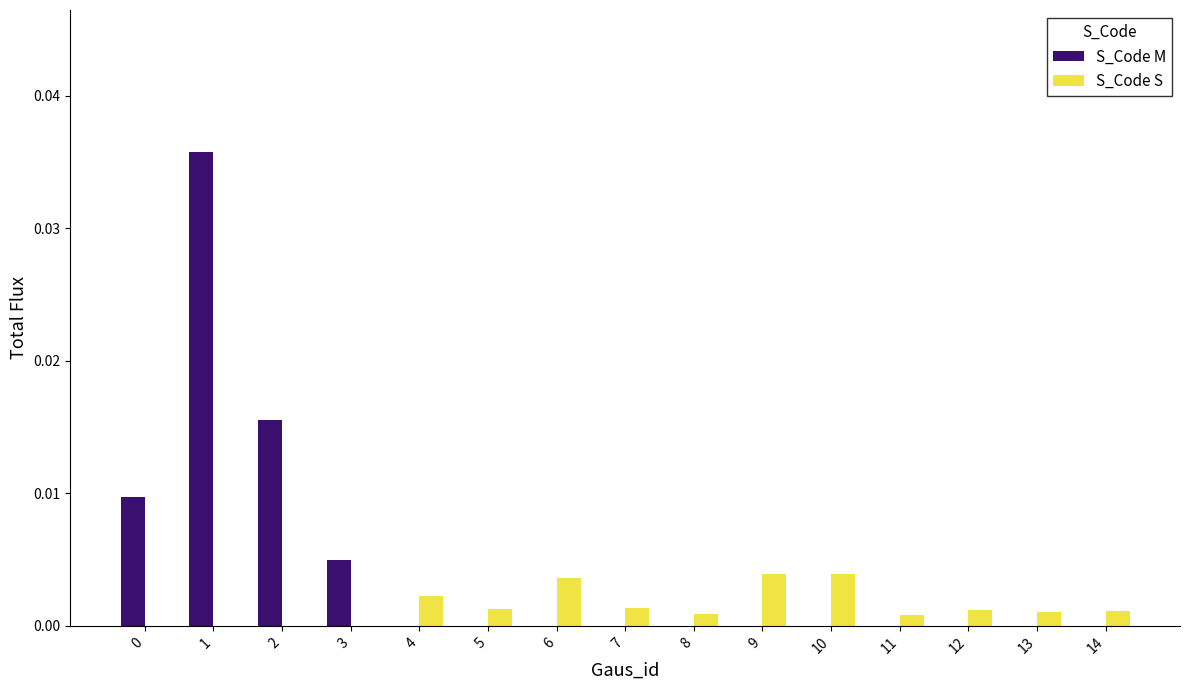

Does the chart contain stacked bars?

No